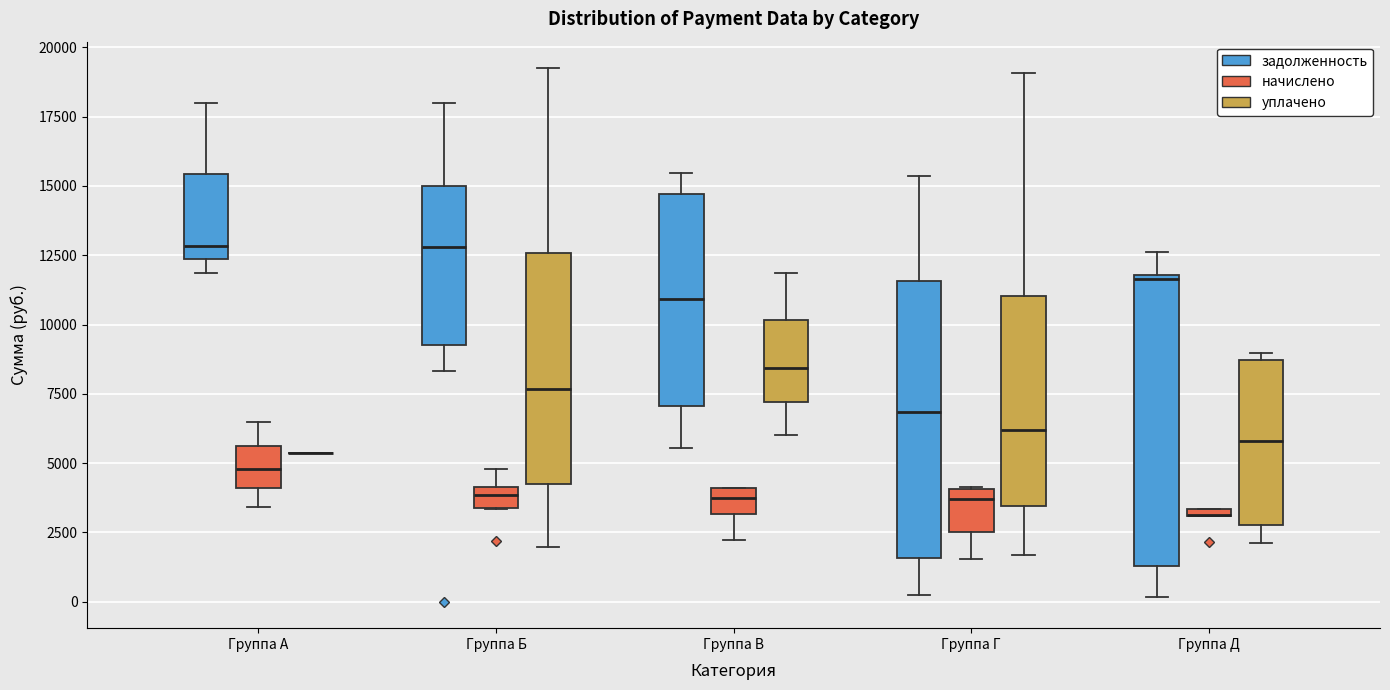

Where does the median line of the box for Группа Б (уплачено) sit on the y-axis? The values are not printed on the chart, so give them approximately, as read against the axis.

7500